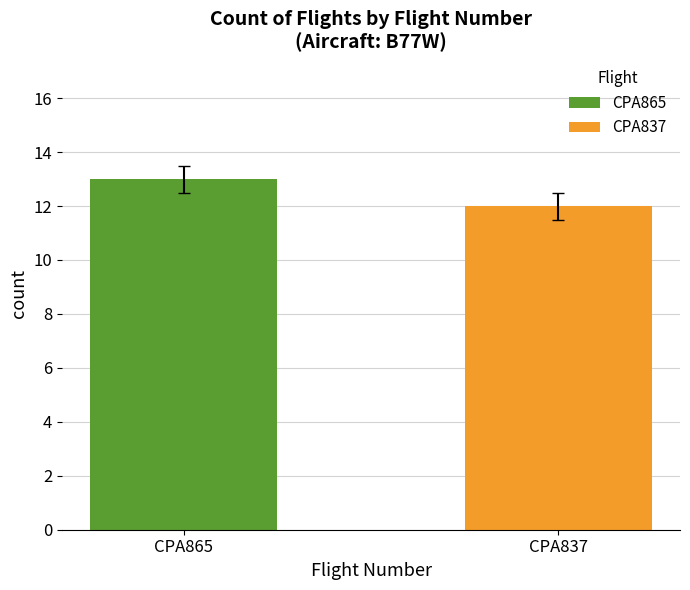

What is the sum of all CPA865 values?

13